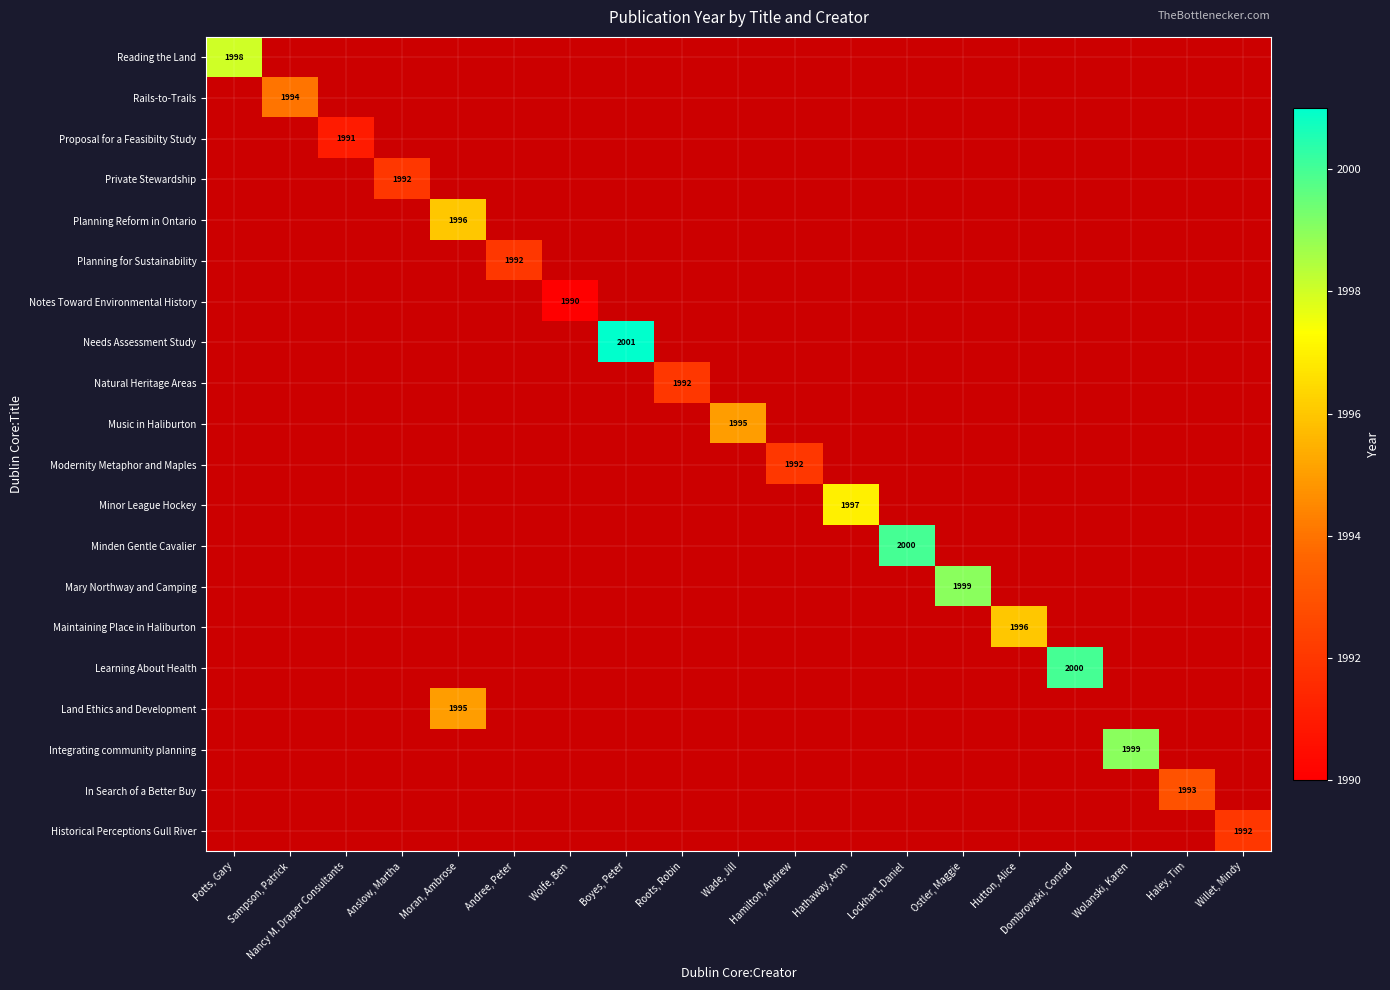

The value of Proposal for a Feasibilty Study at Nancy M. Draper Consultants is 1991. True or false?

True